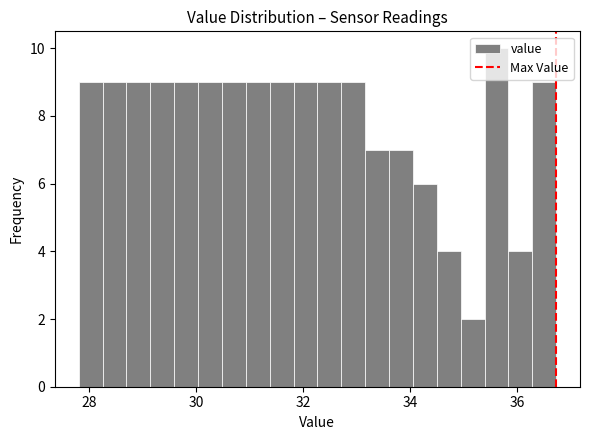

Around what value on the x-axis is the tallest bar? Give the approximate position of its centre, as read against the axis.

35.6